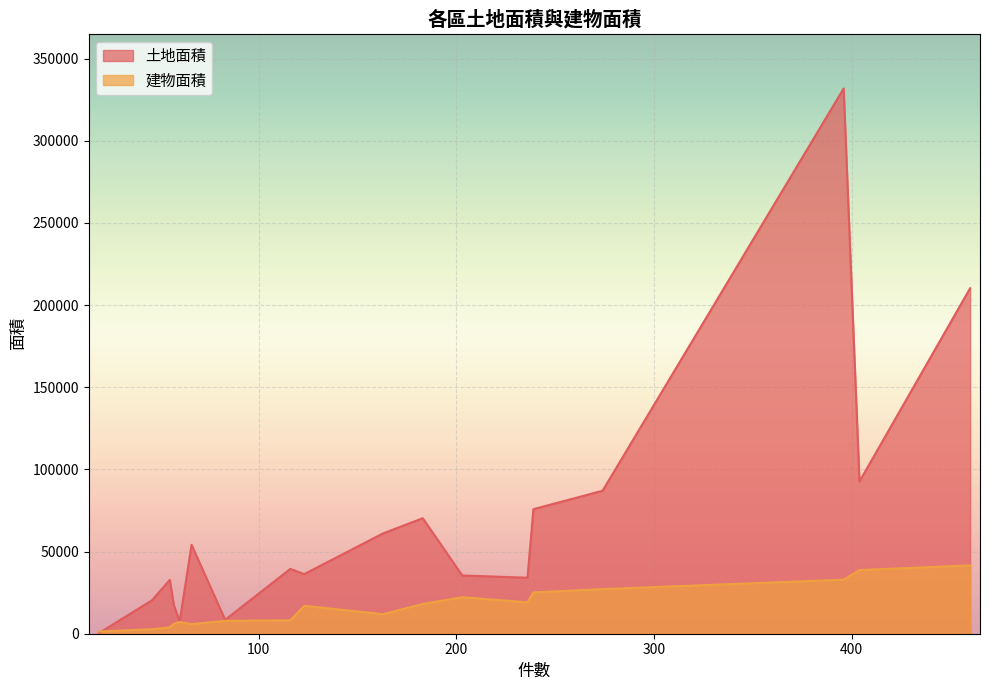

Which series has the widest spread of values?

土地面積